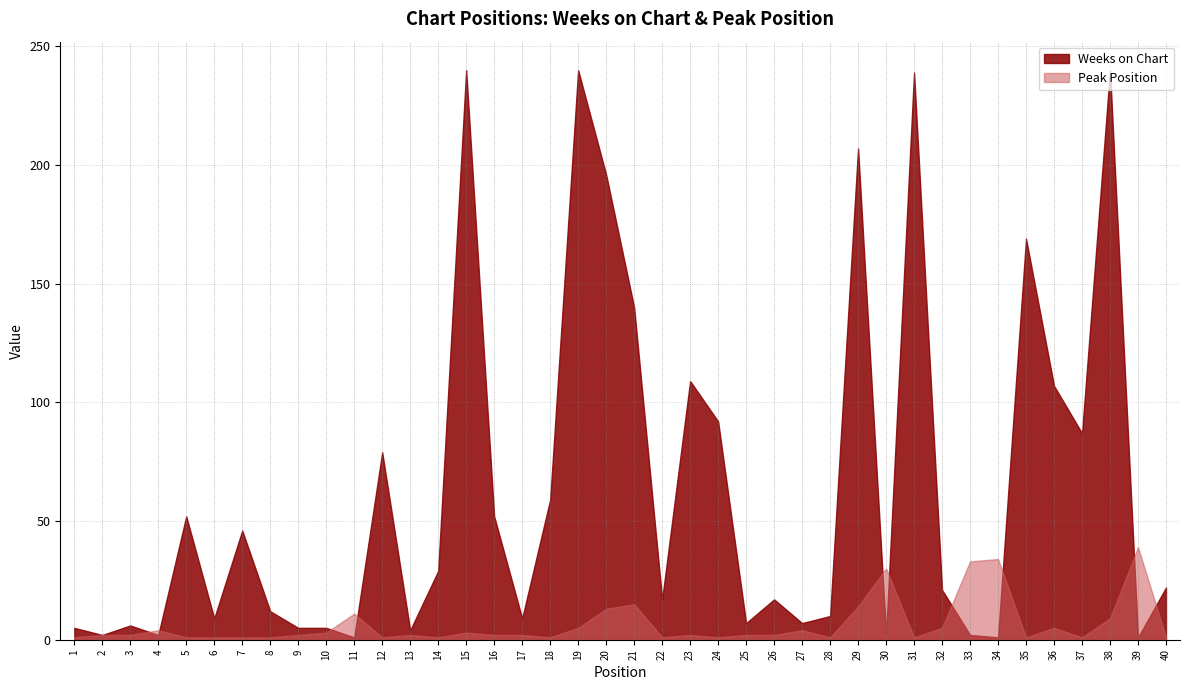

What is the sum of all Peak Position values?

260